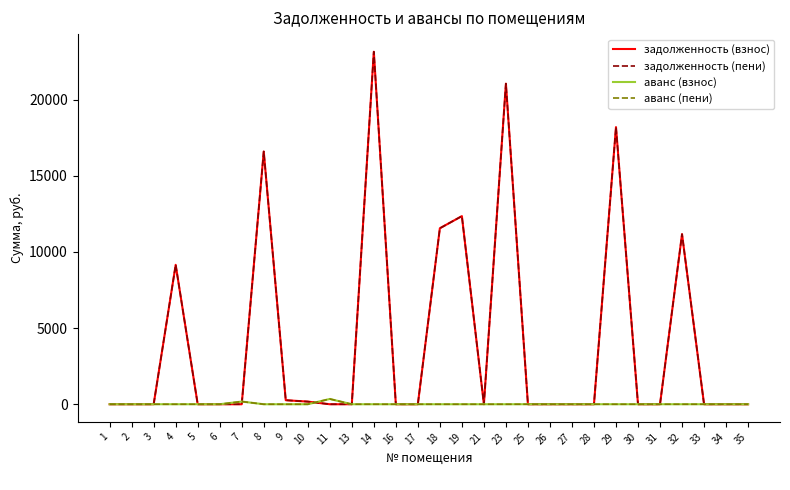

Reading left to right, extract all data points from this chart.

задолженность (взнос): 1=0.0	2=0.0	3=0.0	4=9155.5	5=0.0	6=0.0	7=0.0	8=16596.4	9=264.3	10=174.1	11=0.0	13=0.0	14=23149.1	16=0.0	17=0.0	18=11556.9	19=12353.8	21=0.0	23=21052.2	25=0.0	26=0.0	27=0.0	28=0.0	29=18200.3	30=0.0	31=0.0	32=11170.1	33=0.0	34=0.0	35=0.0
задолженность (пени): 1=0.0	2=0.0	3=0.0	4=9155.5	5=0.0	6=0.0	7=0.0	8=16596.4	9=264.3	10=174.1	11=0.0	13=0.0	14=23149.1	16=0.0	17=0.0	18=11556.9	19=12353.8	21=0.0	23=21052.2	25=0.0	26=0.0	27=0.0	28=0.0	29=18200.3	30=0.0	31=0.0	32=11170.1	33=0.0	34=0.0	35=0.0
аванс (взнос): 1=0.5	2=0.8	3=0.4	4=0.0	5=0.9	6=1.6	7=176.9	8=0.0	9=0.0	10=0.0	11=347.3	13=0.2	14=0.0	16=0.1	17=0.3	18=0.0	19=0.0	21=0.1	23=0.0	25=1.3	26=1.5	27=0.8	28=0.5	29=0.0	30=0.5	31=0.9	32=0.0	33=0.8	34=0.8	35=0.7
аванс (пени): 1=0.5	2=0.8	3=0.4	4=0.0	5=0.9	6=1.6	7=176.9	8=0.0	9=0.0	10=0.0	11=347.3	13=0.2	14=0.0	16=0.1	17=0.3	18=0.0	19=0.0	21=0.1	23=0.0	25=1.3	26=1.5	27=0.8	28=0.5	29=0.0	30=0.5	31=0.9	32=0.0	33=0.8	34=0.8	35=0.7